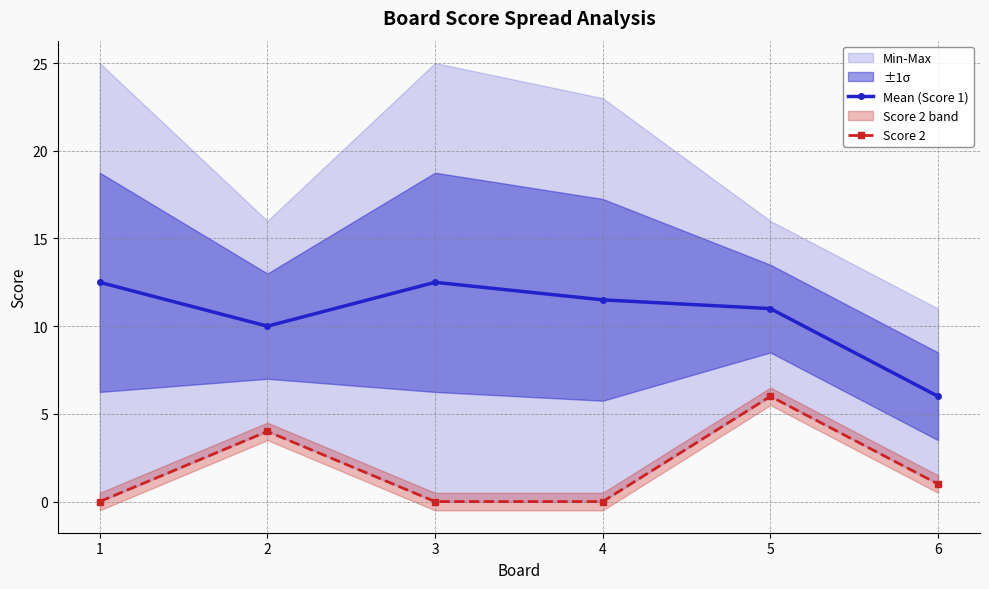

What is the difference between the highest and lowest values at 6?

5.0